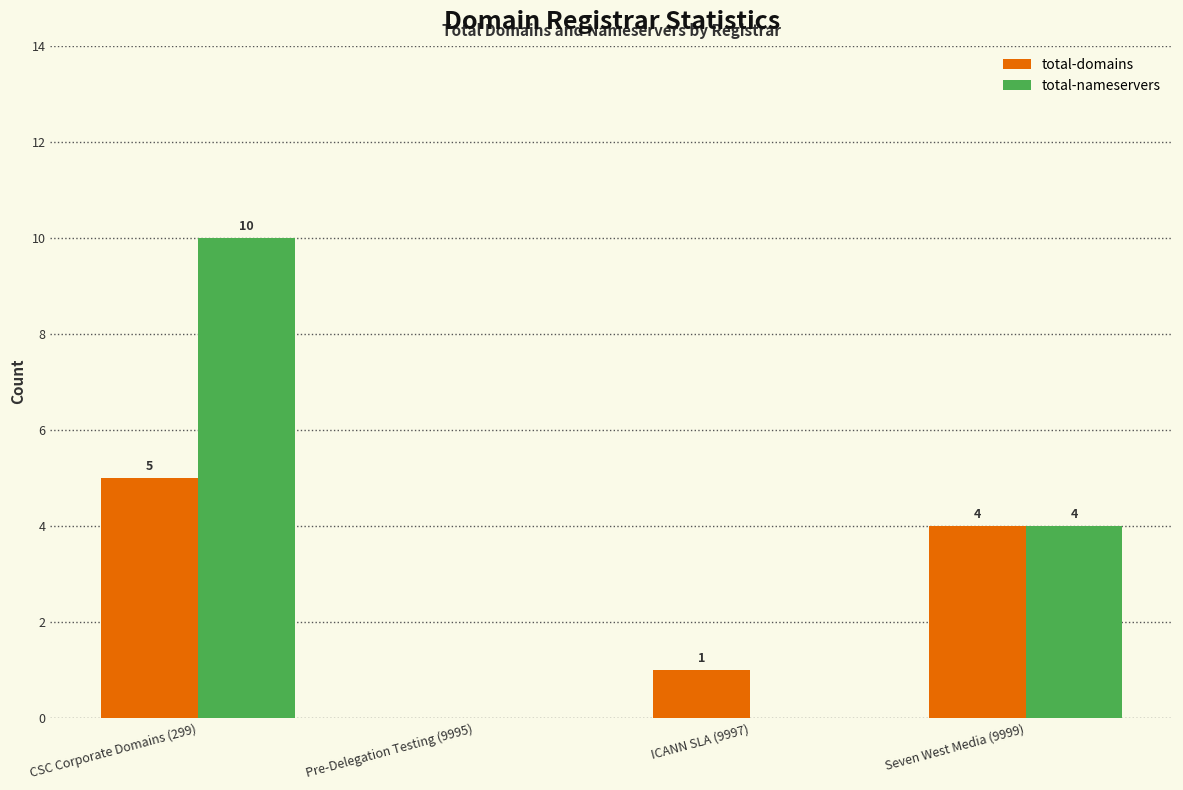

Reading right to left, list all the values displayed in this chart.

total-domains: 4	1	0	5
total-nameservers: 4	0	0	10